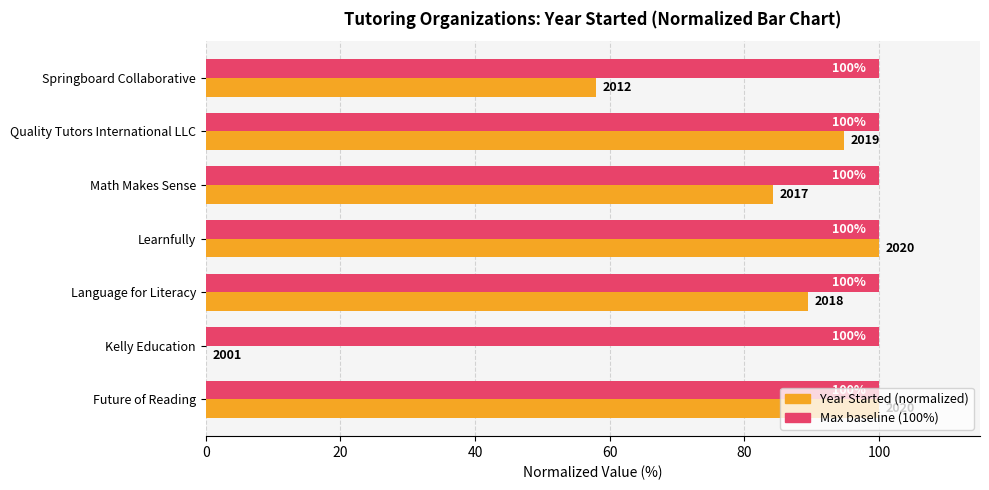

What is the maximum value shown in the chart?

100.0